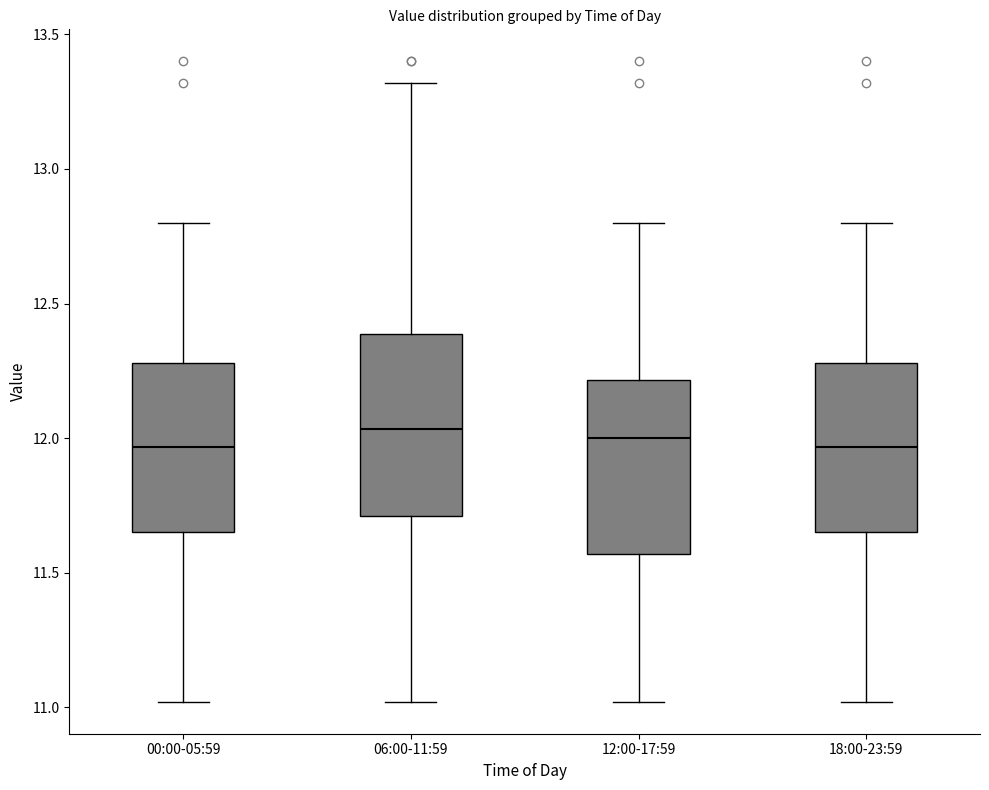

Reading left to right, read every box against the y-axis: the position of its median line, the range the box covers, and the ends of its whiskers. The values are not printed on the chart, so give them approximately, as read against the axis.

00:00-05:59: median 11.95, box 11.65 to 12.30, whiskers 11.00 to 12.80
06:00-11:59: median 12.05, box 11.70 to 12.40, whiskers 11.00 to 13.30
12:00-17:59: median 12.00, box 11.55 to 12.20, whiskers 11.00 to 12.80
18:00-23:59: median 11.95, box 11.65 to 12.30, whiskers 11.00 to 12.80